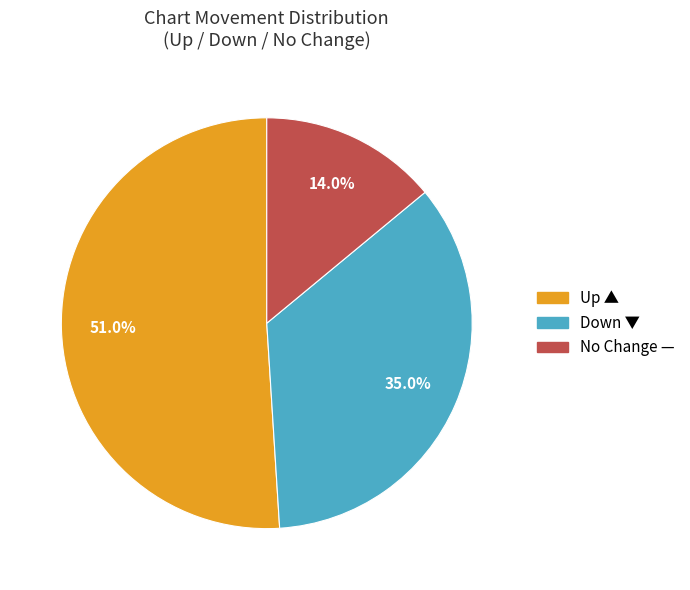

Is there a majority slice in this chart?

Yes